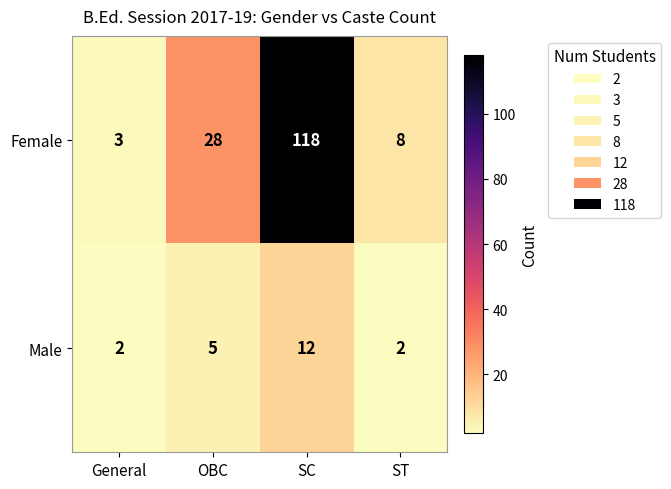

Which series has the largest total across all categories?

Female